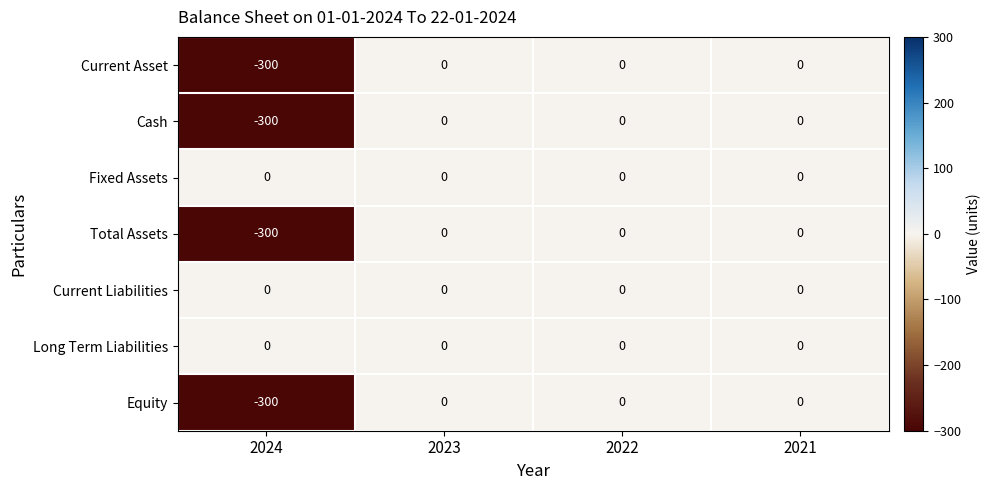

What is the lowest value of the Cash series?

-300